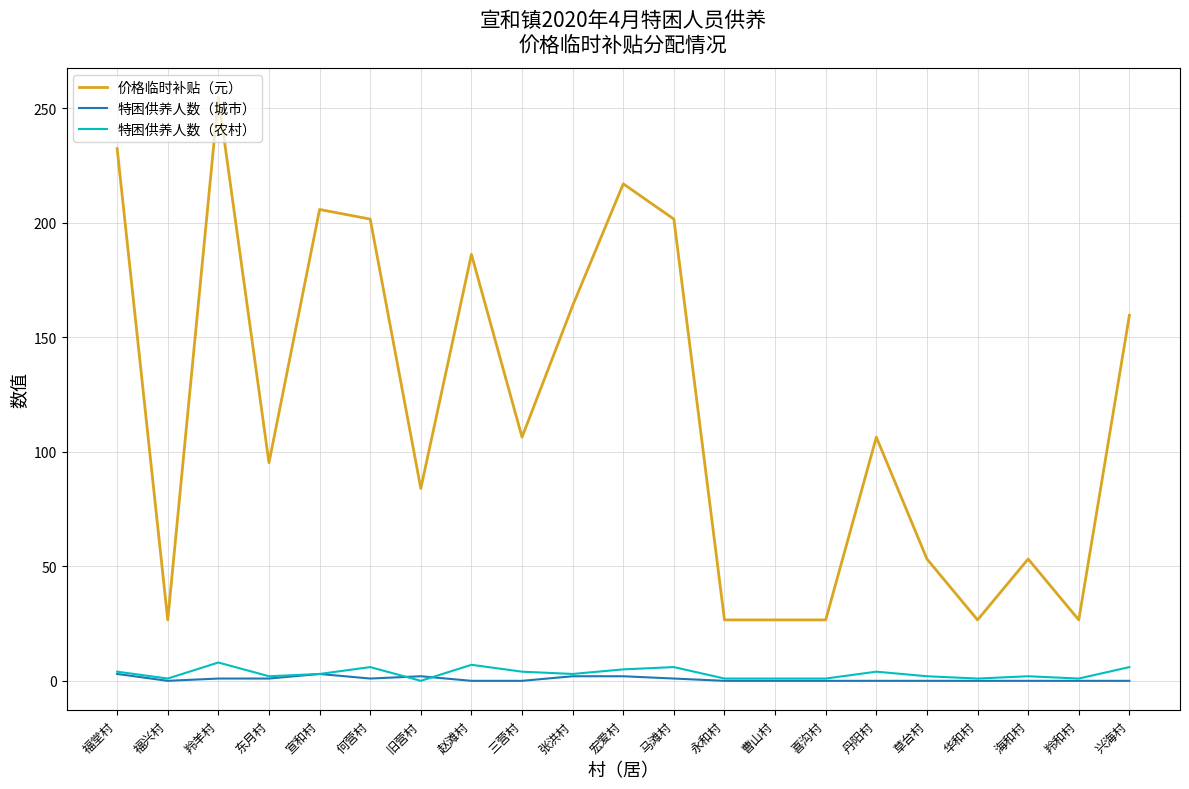

Count the number of categories in the chart.

21